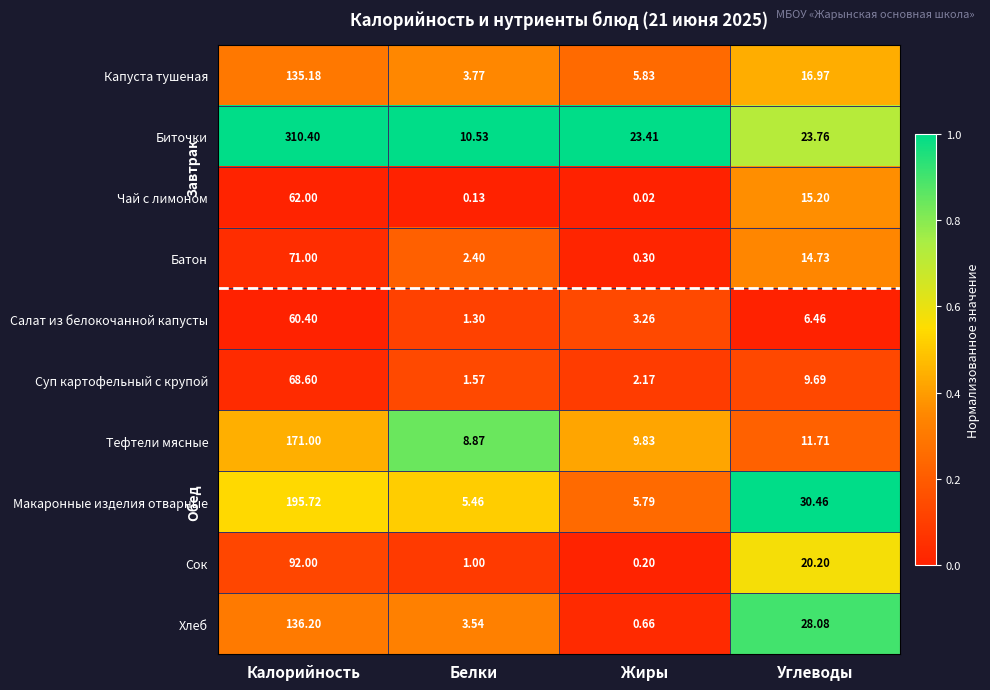

Which category has the lowest value in the Макаронные изделия отварные series?

Белки